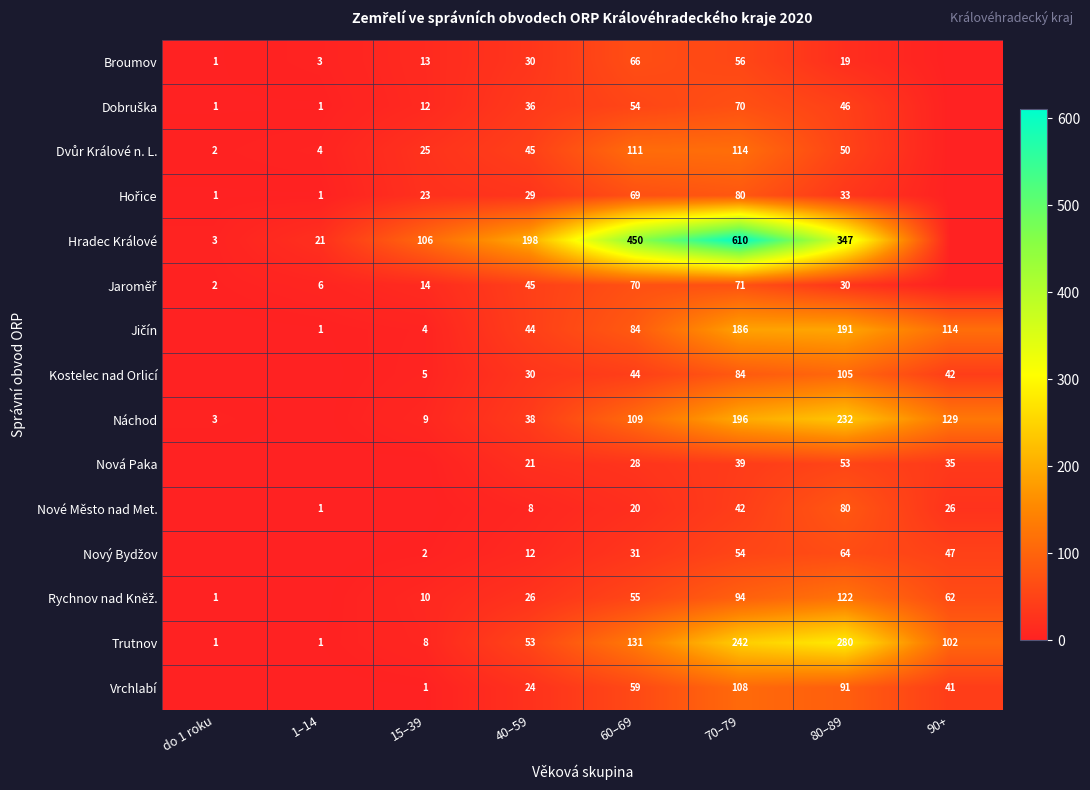

What is the difference between the highest and lowest values at 60–69?

430